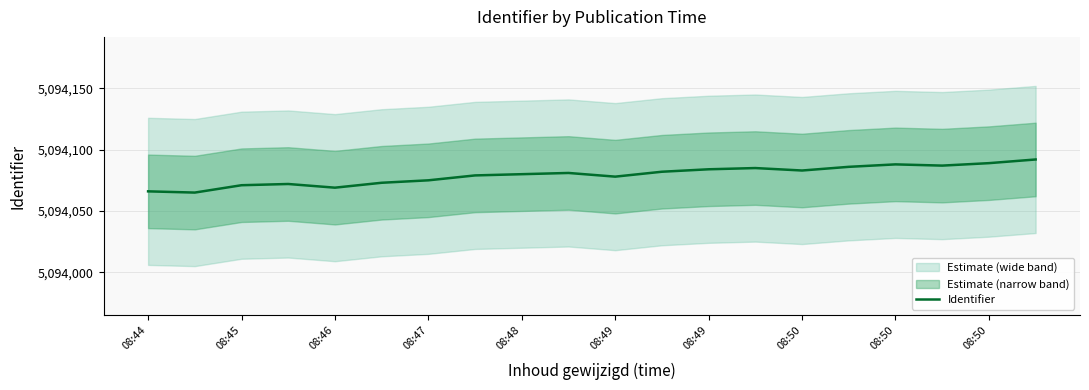

How many interior local peaks (higher than both neighbors) does the data have?

4